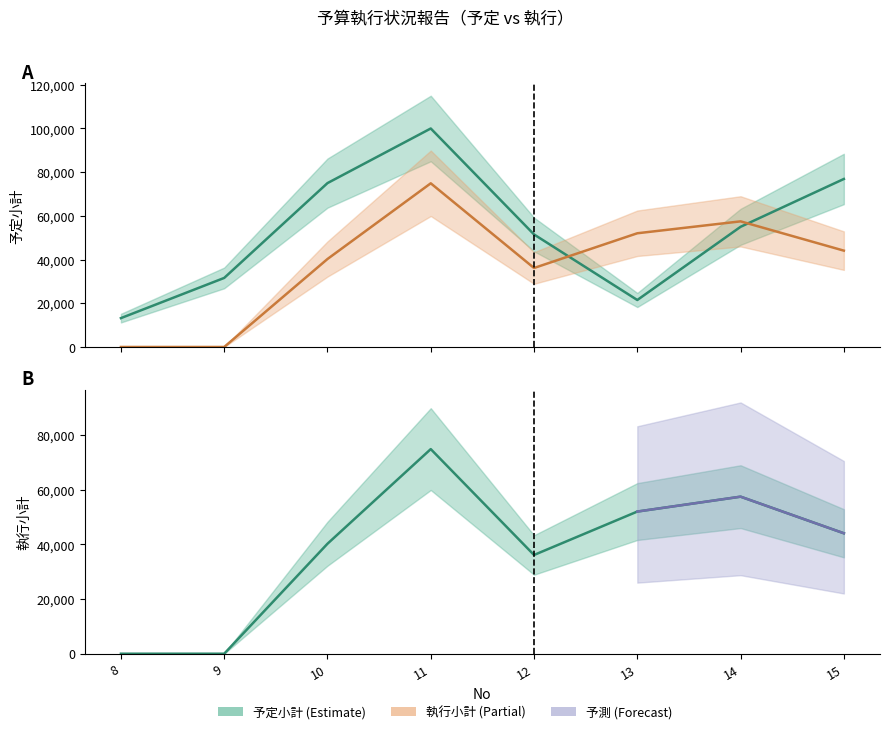

Does the chart have visible grid lines?

No